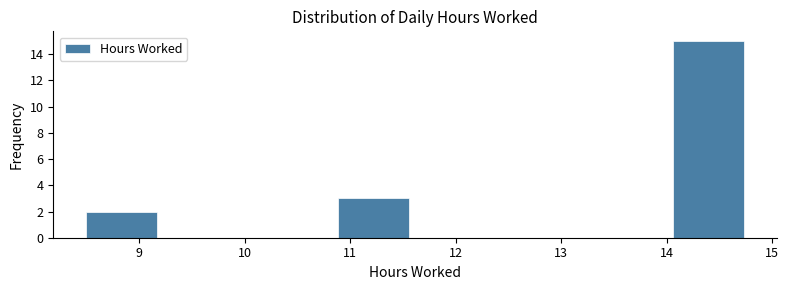

Which range on the x-axis has the tallest bar?

14.0 to 14.8